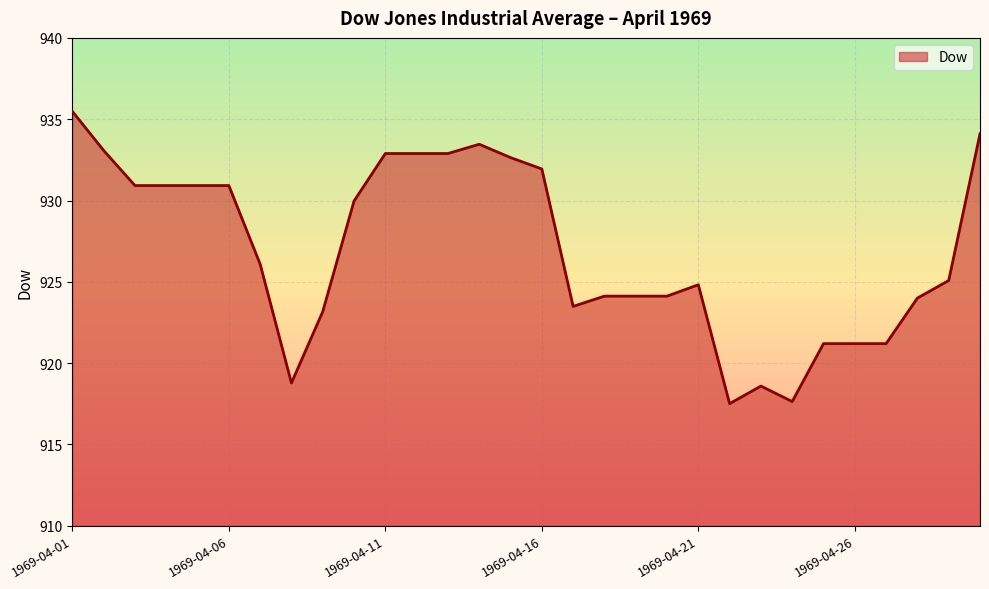

What is the maximum value shown in the chart?

935.5